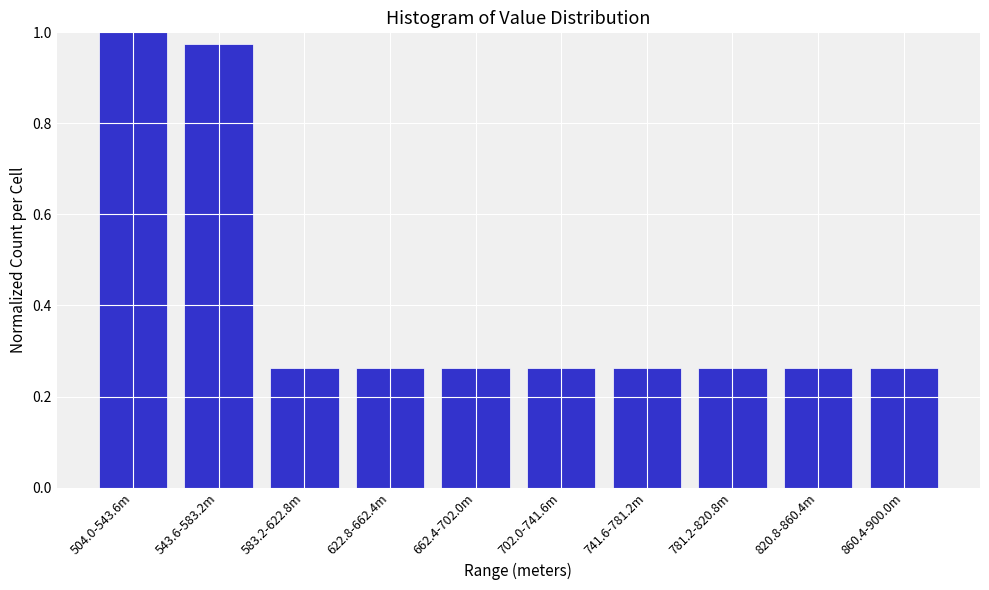

The value at 543.6-583.2m is 1.0. True or false?

True